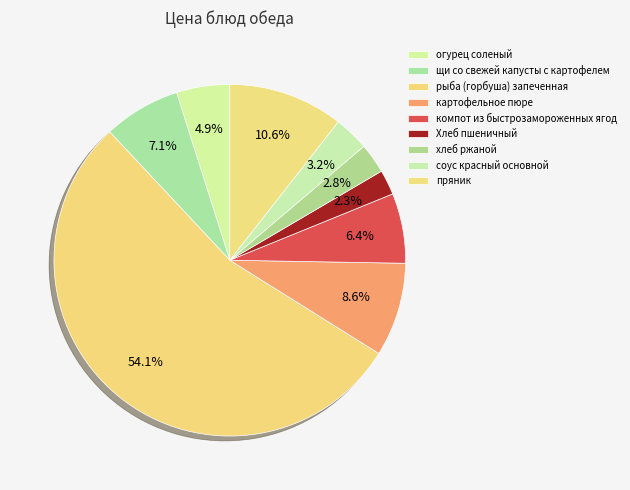

True or false: хлеб ржаной accounts for 1% of the total.

False